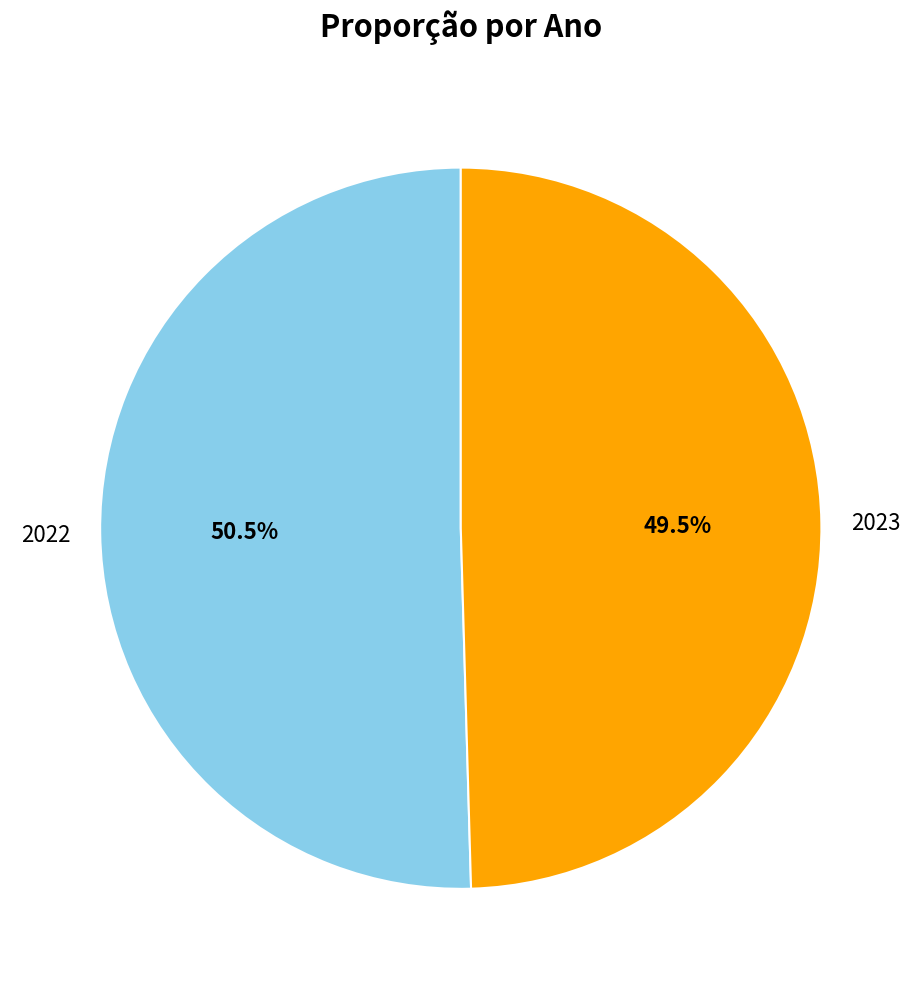

Is there any slice that represents more than half of the pie?

Yes